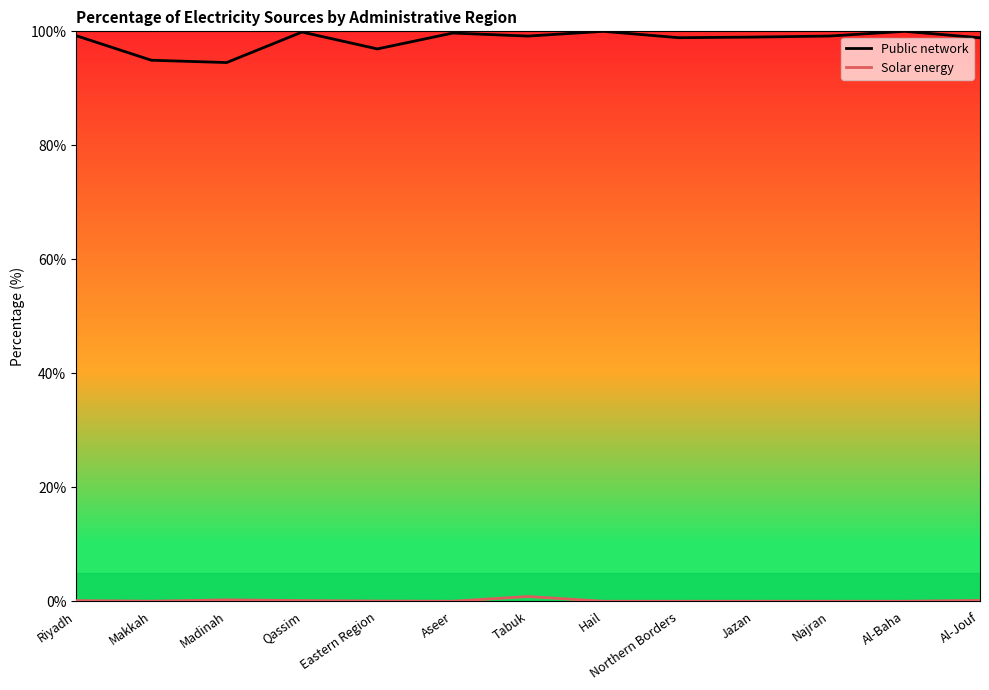

True or false: Public network has a value of 99.2 at Tabuk.

True